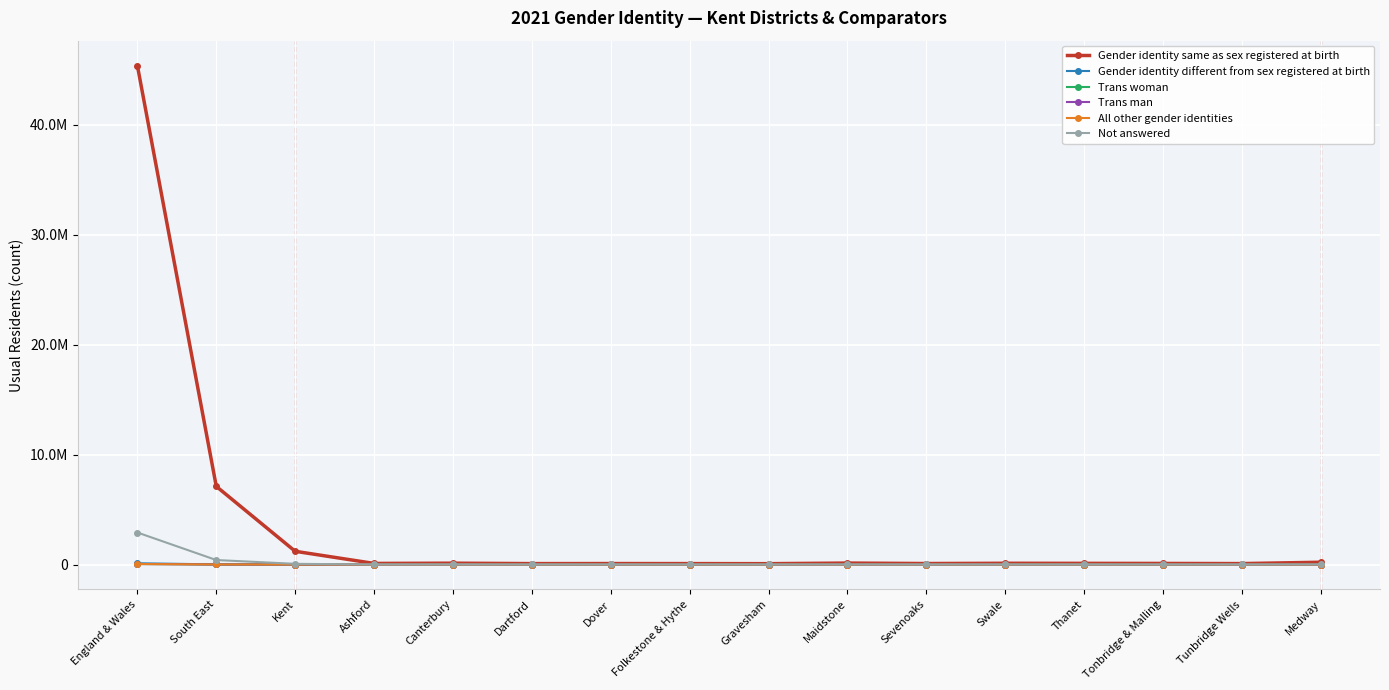

Rank the series by their maximum value, from lowest to highest.

Trans woman, All other gender identities, Trans man, Gender identity different from sex registered at birth, Not answered, Gender identity same as sex registered at birth